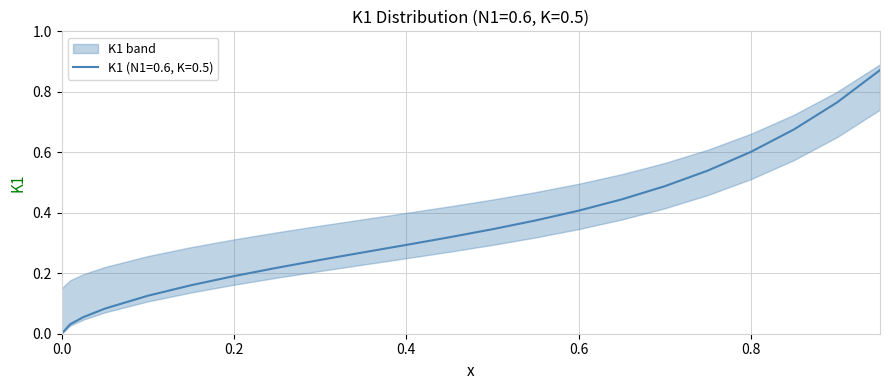

The K1 (N1=0.6, K=0.5) series shows 0.3 at 0.4. True or false?

True